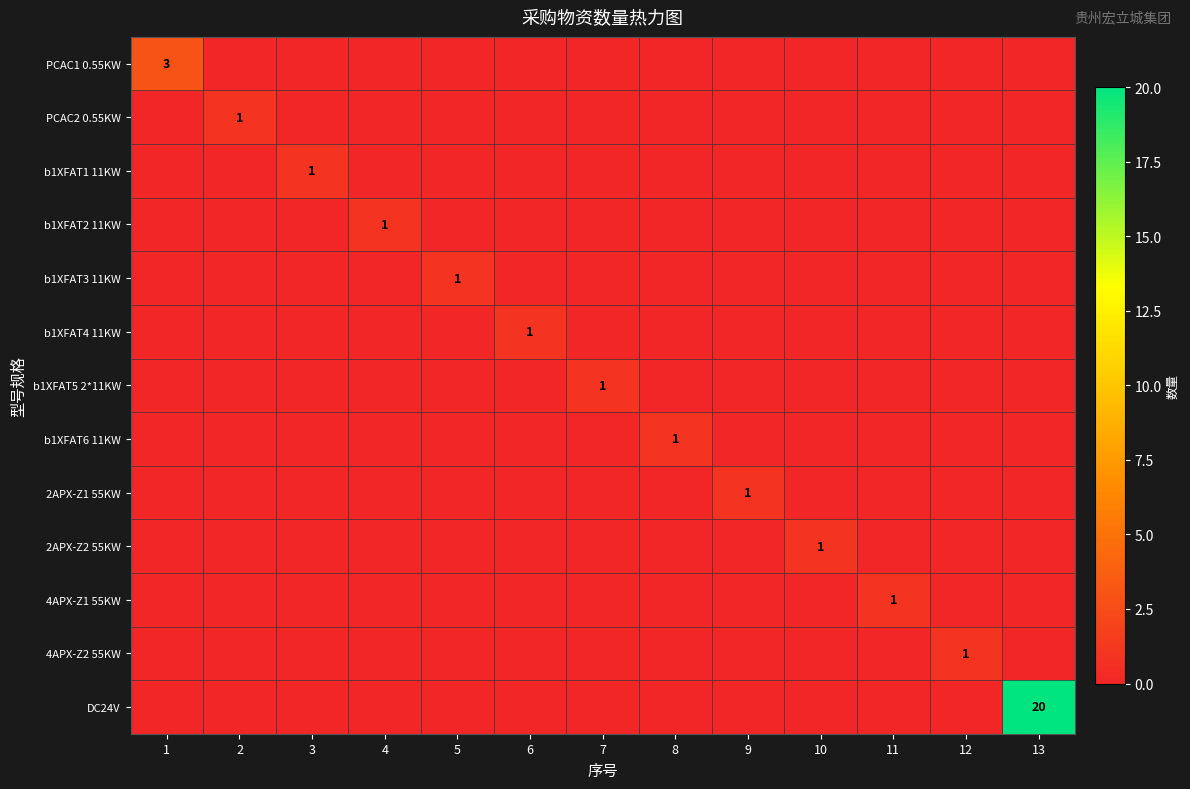

What is the sum of all 2APX-Z1 55KW values?

1